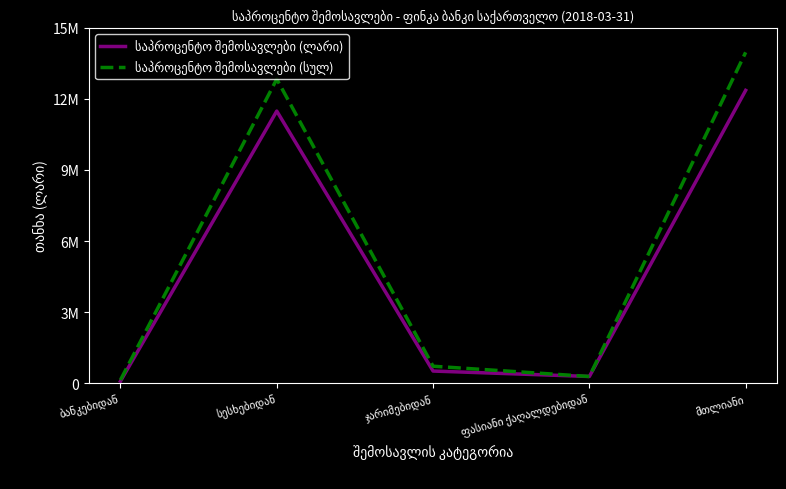

Reading left to right, transcribe all the data shown in this chart.

საპროცენტო შემოსავლები (ლარი): 82132.1	11485129.5	510283.4	281136.2	12358681.2
საპროცენტო შემოსავლები (სულ): 133664.2	12834769.8	714260.1	281136.2	13963830.4